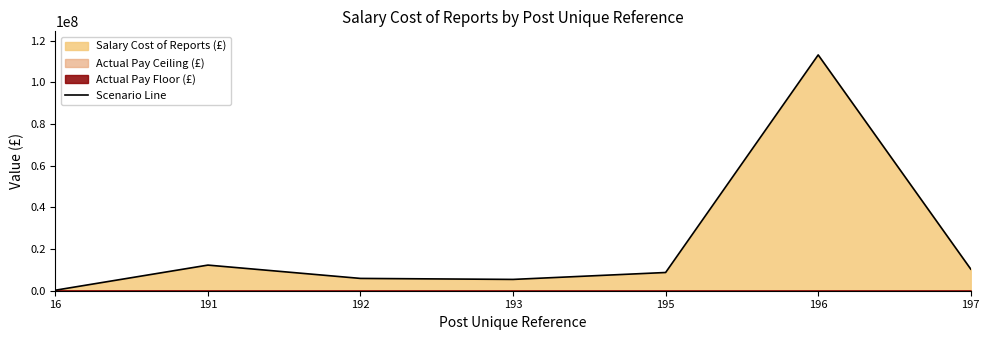

What is the change in value from 16 to 191?

+12053266